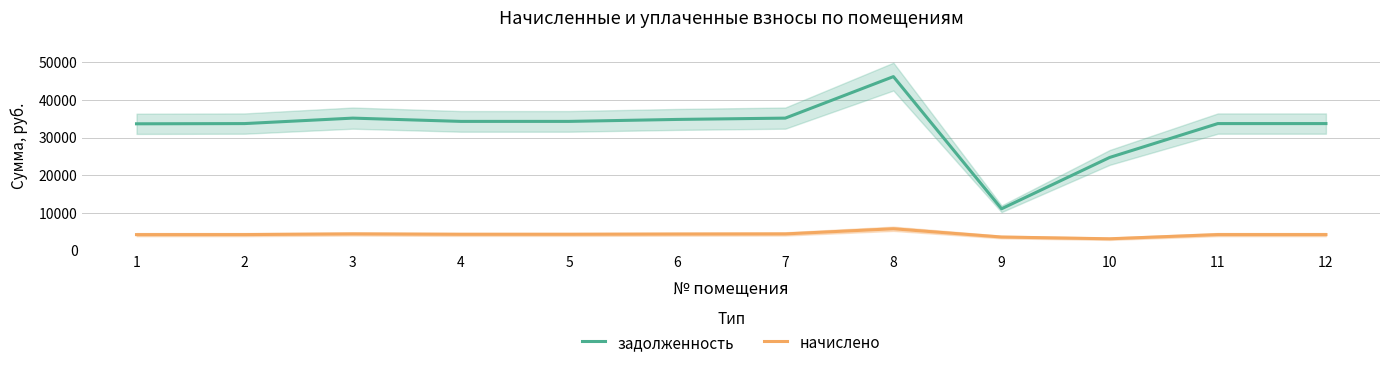

How many series are shown in this chart?

2